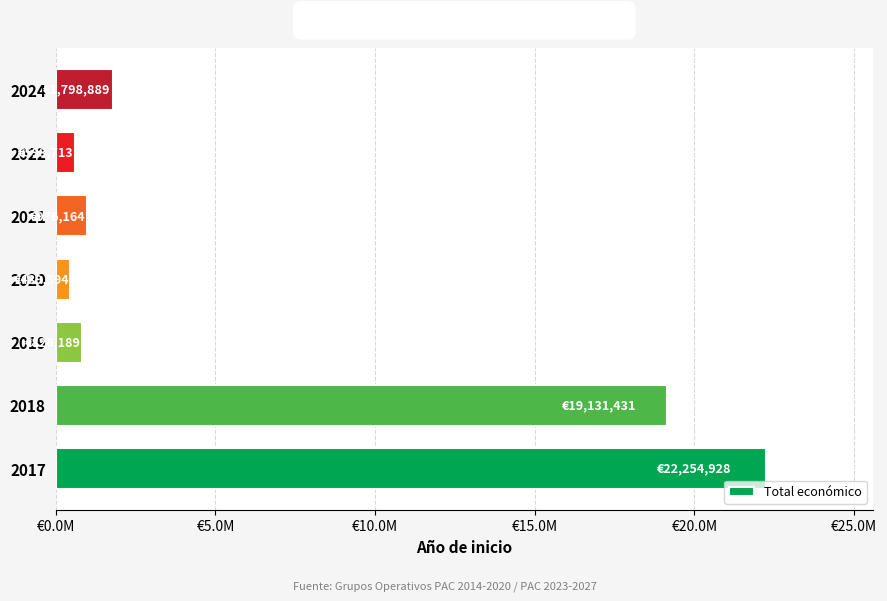

What is the sum of all values?

46020908